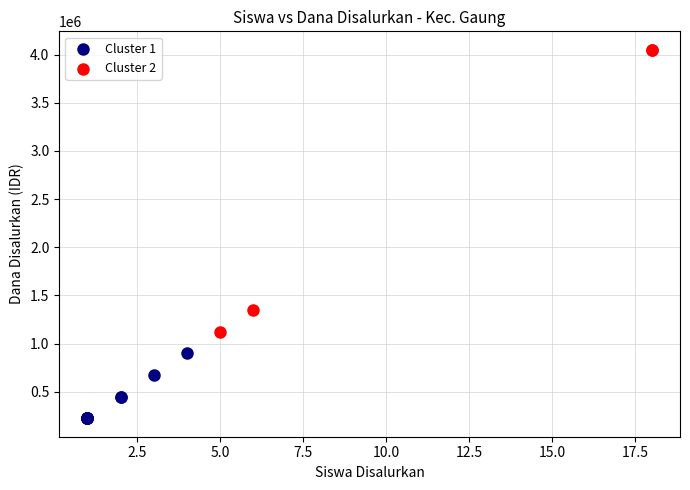

Which series reaches the minimum Y coordinate?

Cluster 1